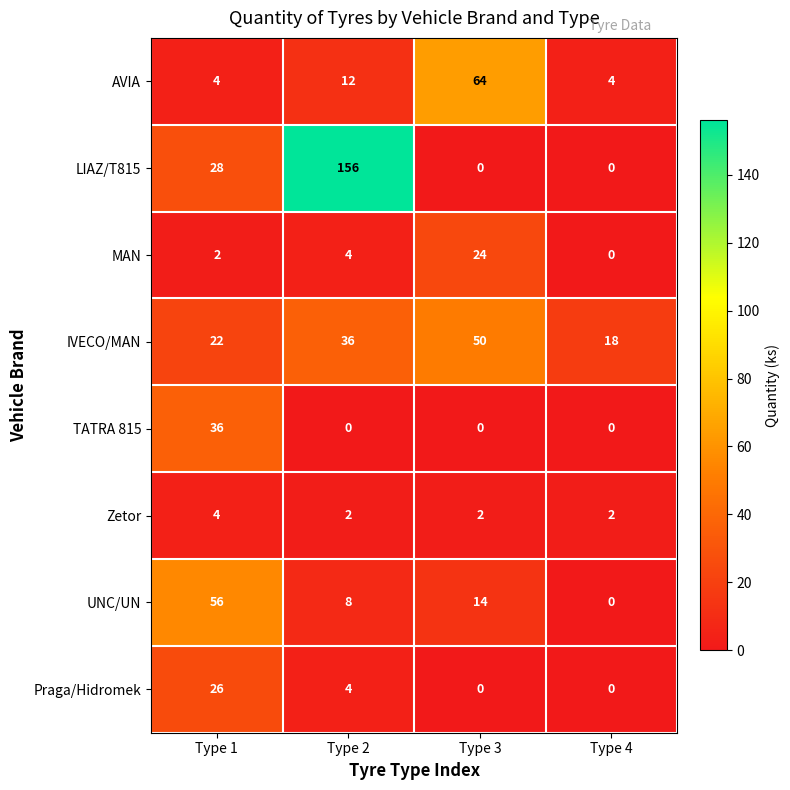

Between Type 1 and Type 2, which series saw the biggest shift?

LIAZ/T815